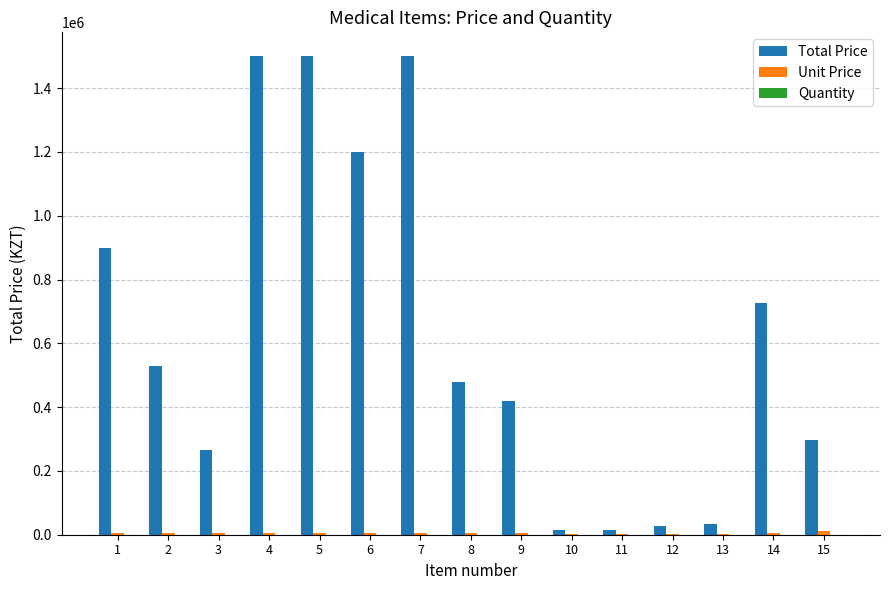

What is the approximate value of Total Price at 12?

27600.0